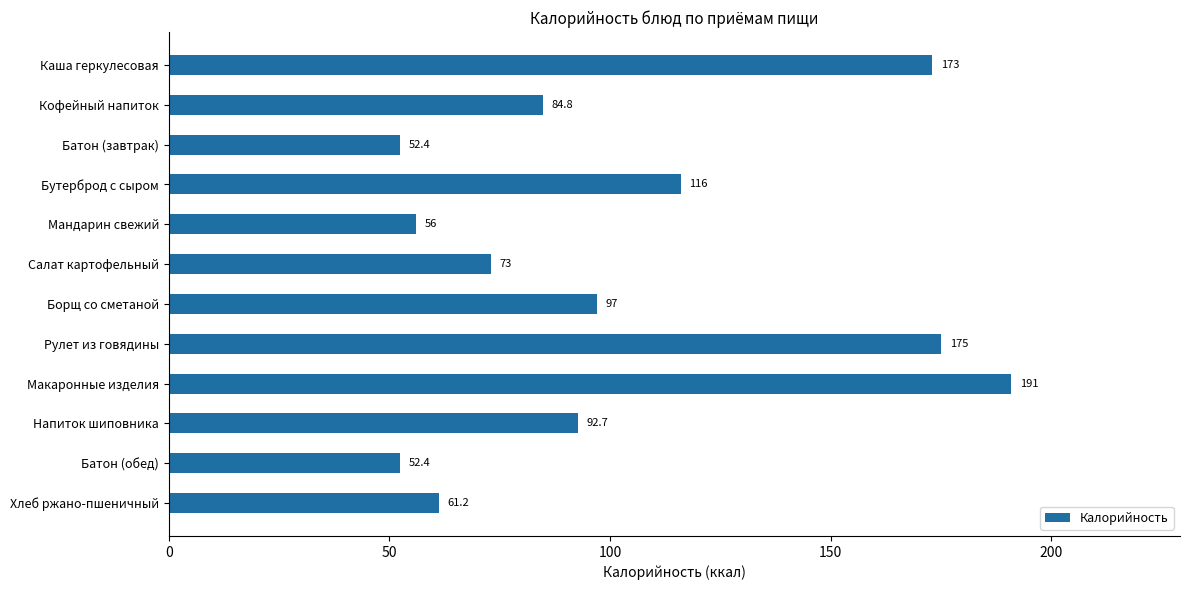

What is the label of the 5th bar from the bottom?

Рулет из говядины